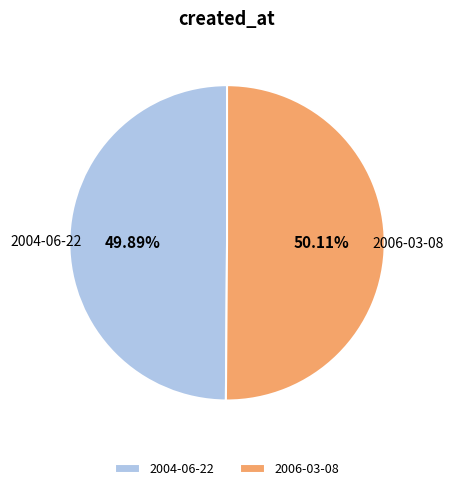

To the nearest percent, what percentage of the pie is 2004-06-22?

50%